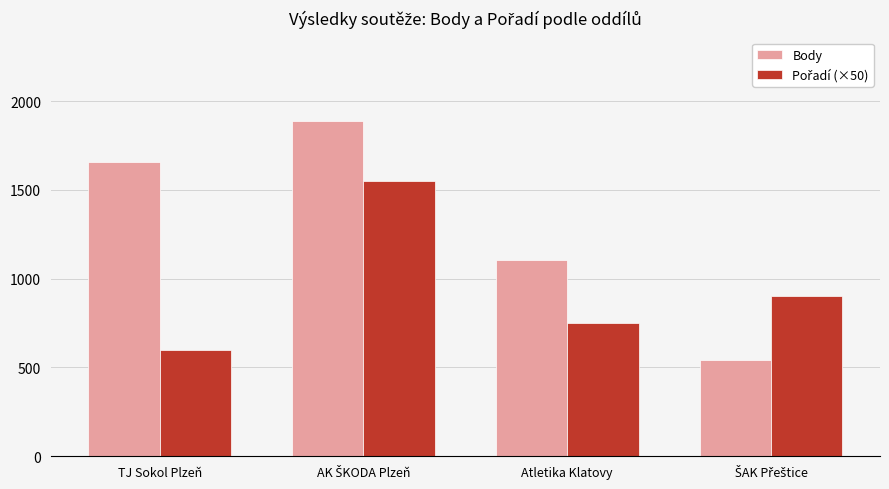

Read the Body value at Atletika Klatovy, to the nearest 100.

1100